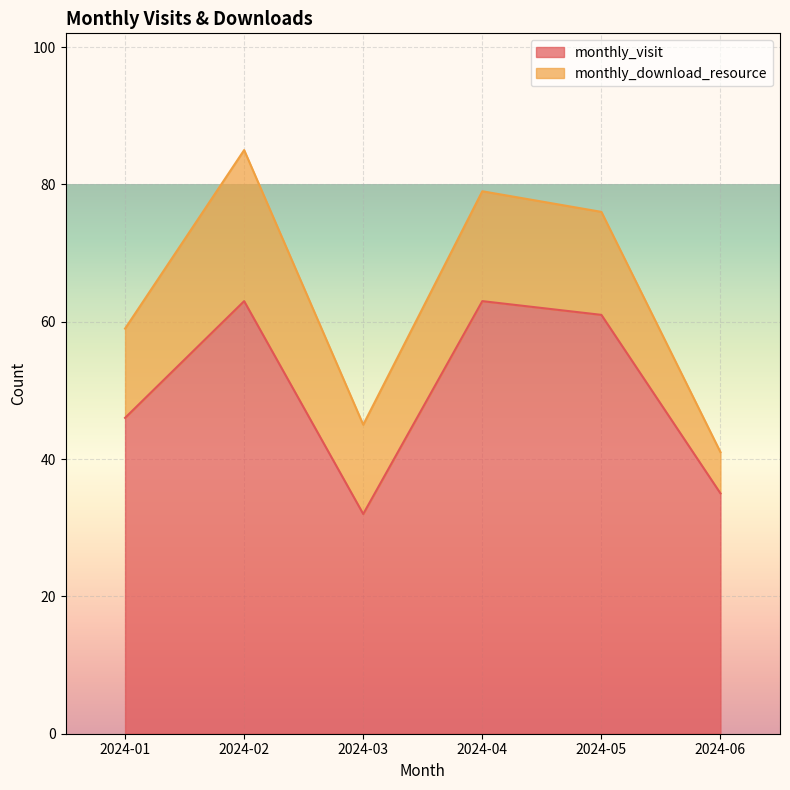

List the labels in order of value, largest first.

2024-02, 2024-04, 2024-05, 2024-01, 2024-06, 2024-03